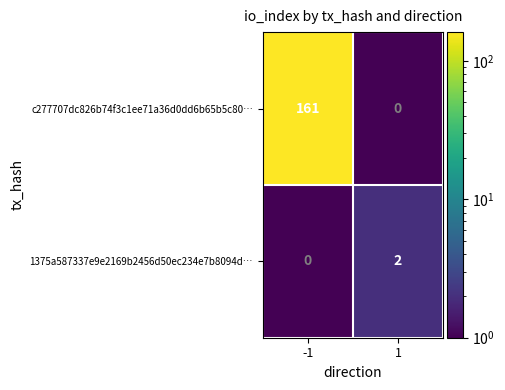

What is the smallest value displayed?

2.0